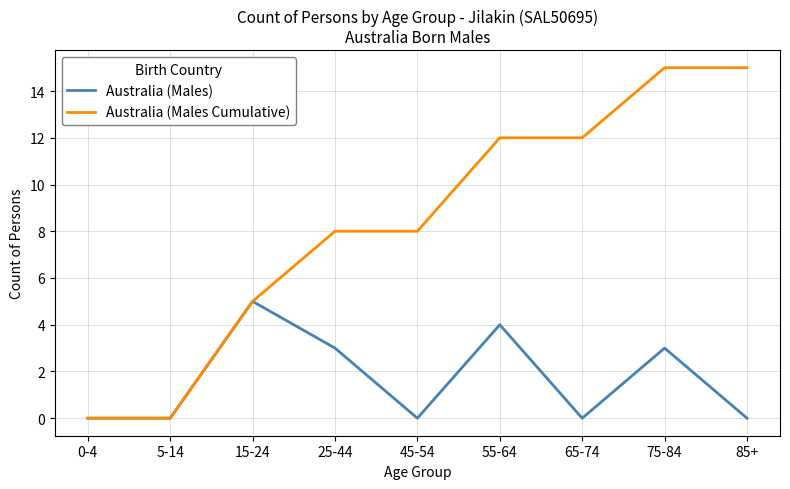

True or false: Australia (Males) has more than 1 points higher than both neighbors.

True